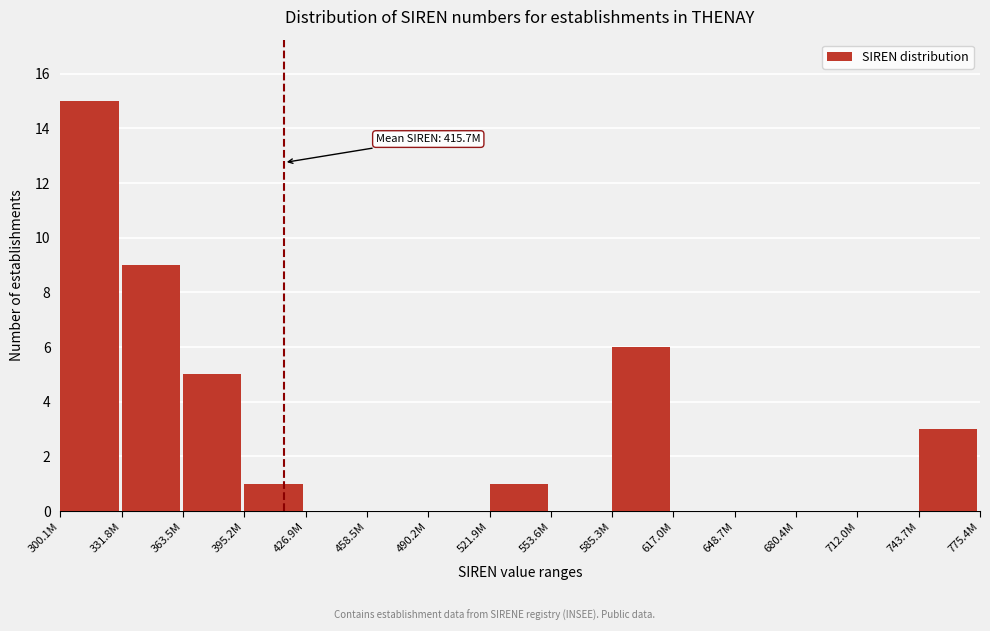

Reading left to right, list all the values displayed in this chart.

300.1M=15	331.8M=9	363.5M=5	395.2M=1	426.9M=0	458.5M=0	490.2M=0	521.9M=1	553.6M=0	585.3M=6	617.0M=0	648.7M=0	680.4M=0	712.0M=0	743.7M=3